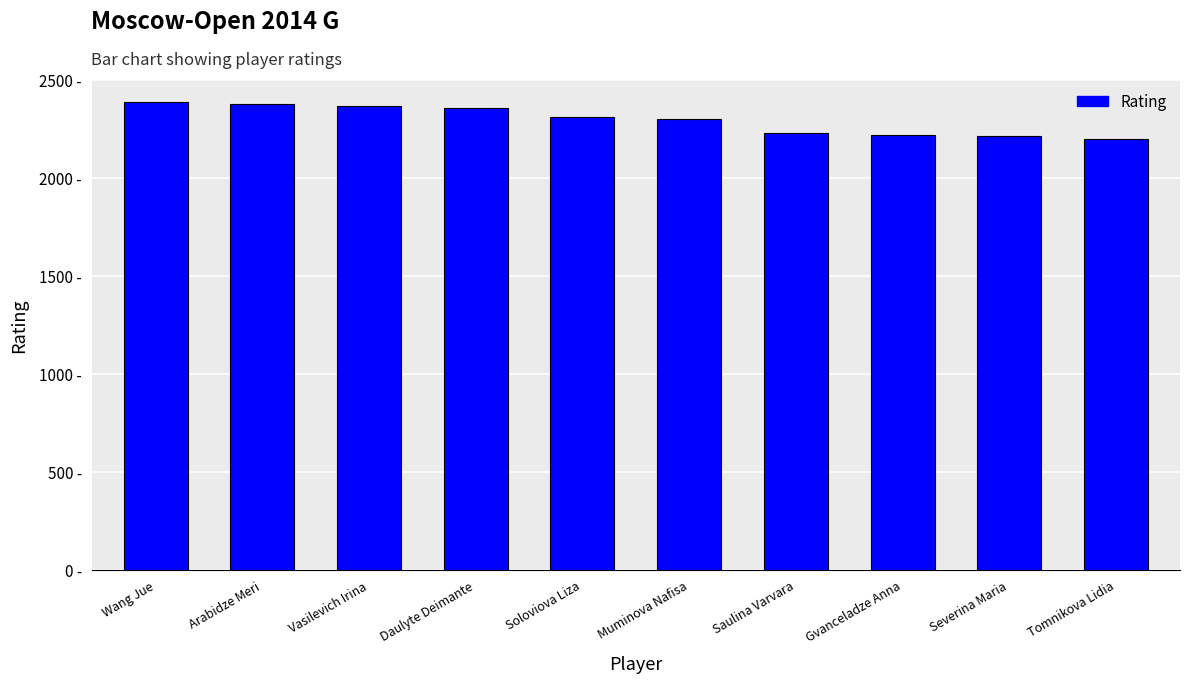

What is the label of the 9th bar from the left?

Severina Maria